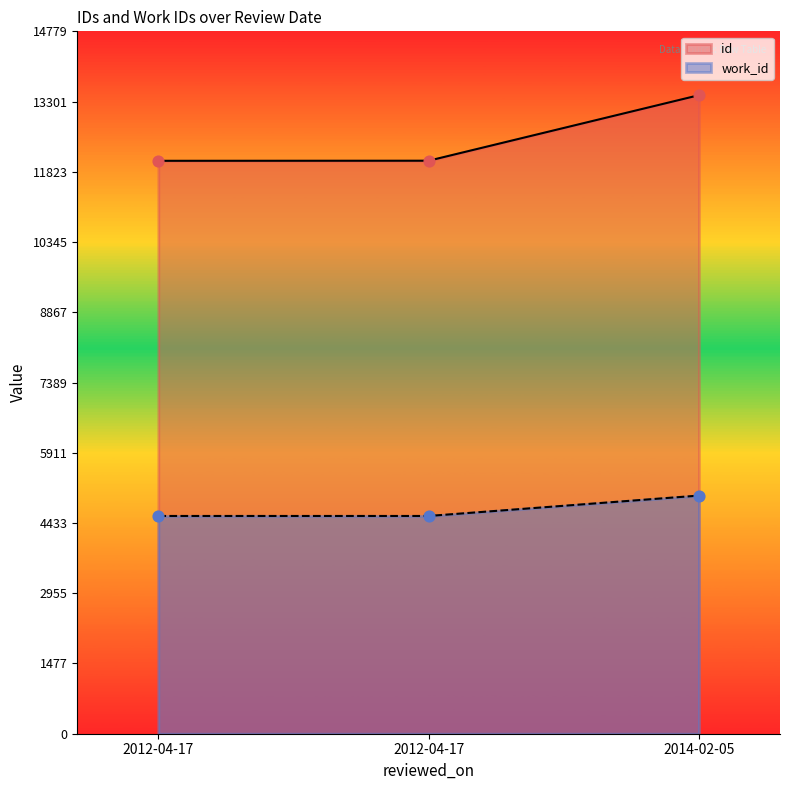

Which series reaches the maximum Y coordinate?

id